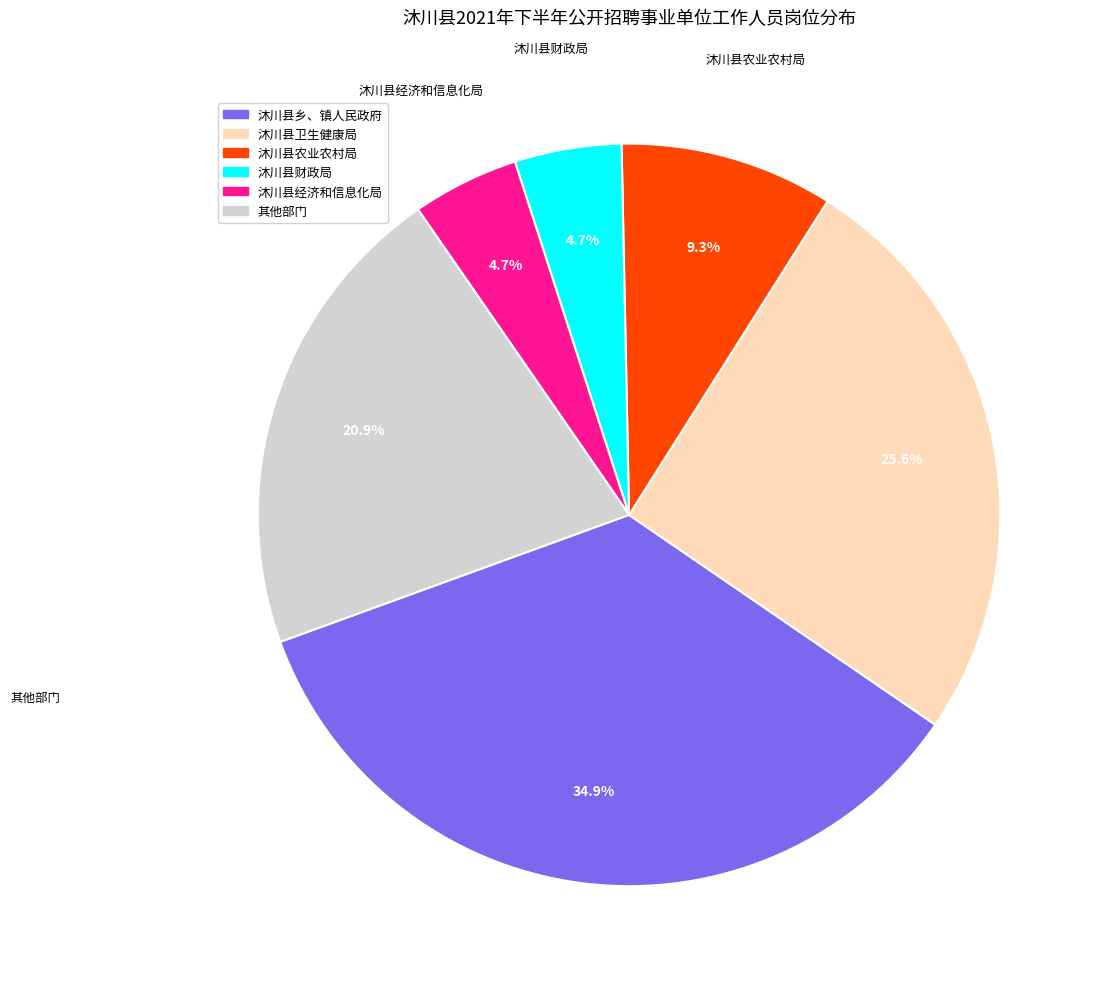

Is there any slice that represents more than half of the pie?

No